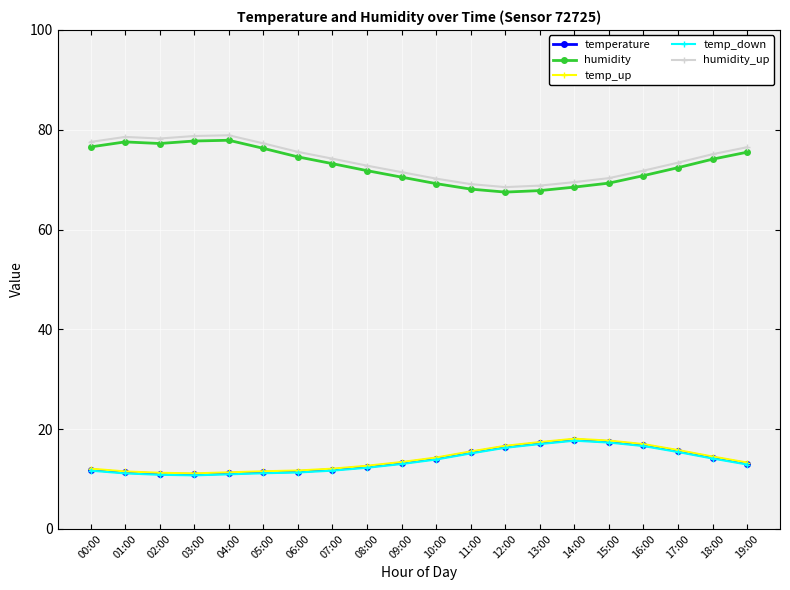

What is the total value across all series at 05:00?

187.6